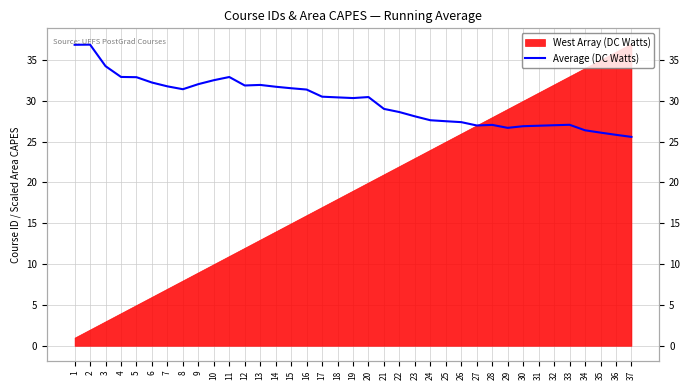

Reading left to right, list all the values displayed in this chart.

1=36.8	2=36.9	3=34.2	4=32.9	5=32.9	6=32.2	7=31.7	8=31.4	9=32.0	10=32.5	11=32.9	12=31.9	13=31.9	14=31.7	15=31.5	16=31.4	17=30.5	18=30.4	19=30.3	20=30.4	21=29.0	22=28.6	23=28.1	24=27.6	25=27.5	26=27.4	27=27.0	28=27.0	29=26.7	30=26.9	31=26.9	32=27.0	33=27.0	34=26.4	35=26.1	36=25.8	37=25.6